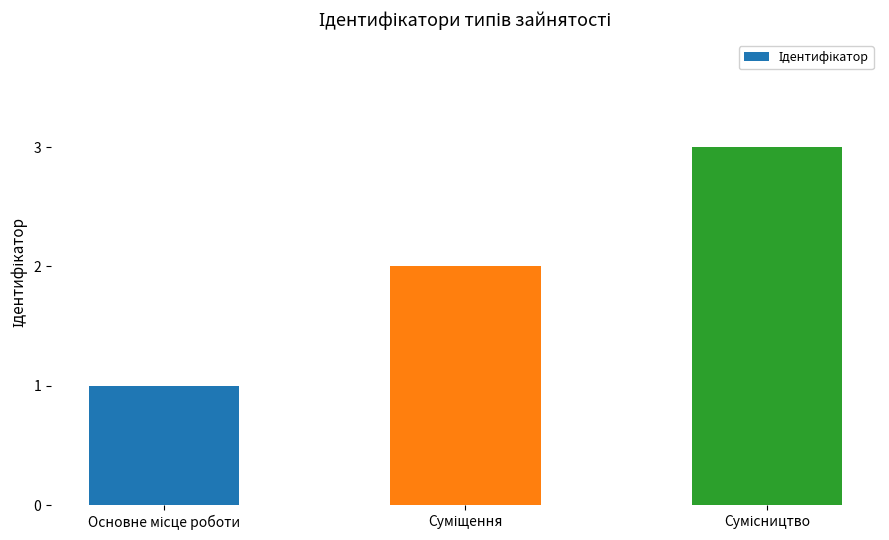

Count the values in the range 1 to 3.

3